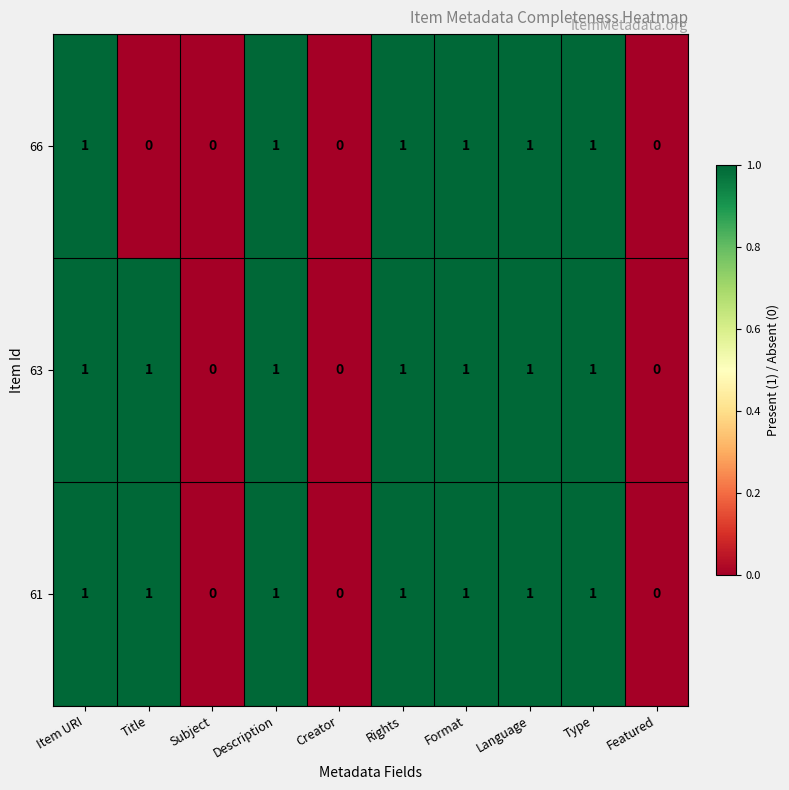

What is the sum of all 61 values?

7